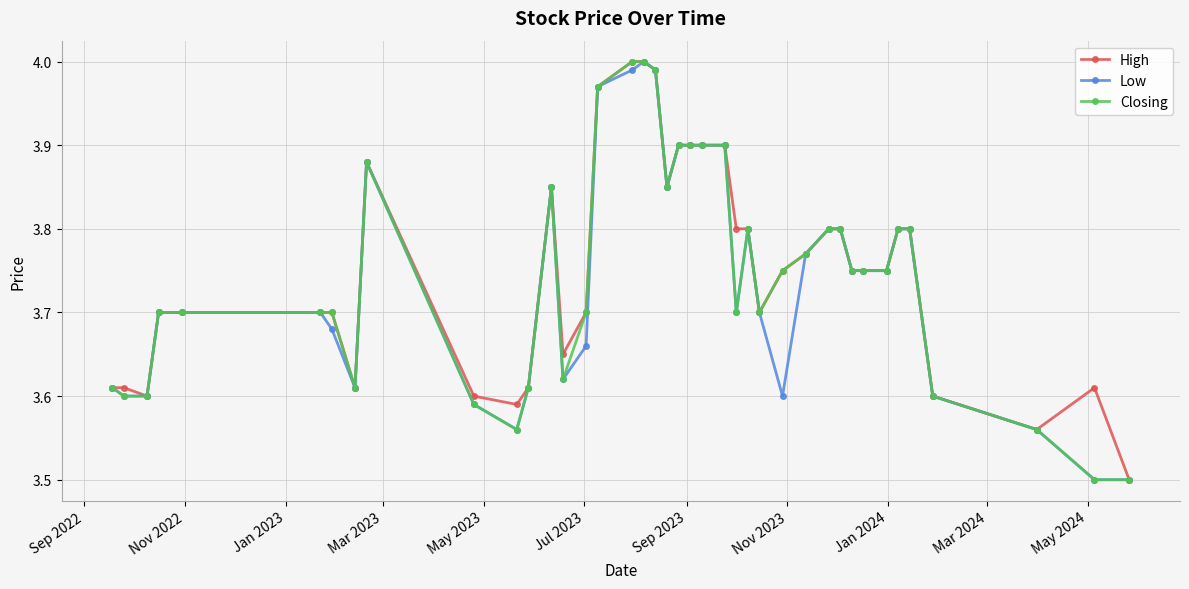

True or false: Closing has more than 0 points higher than both neighbors.

True